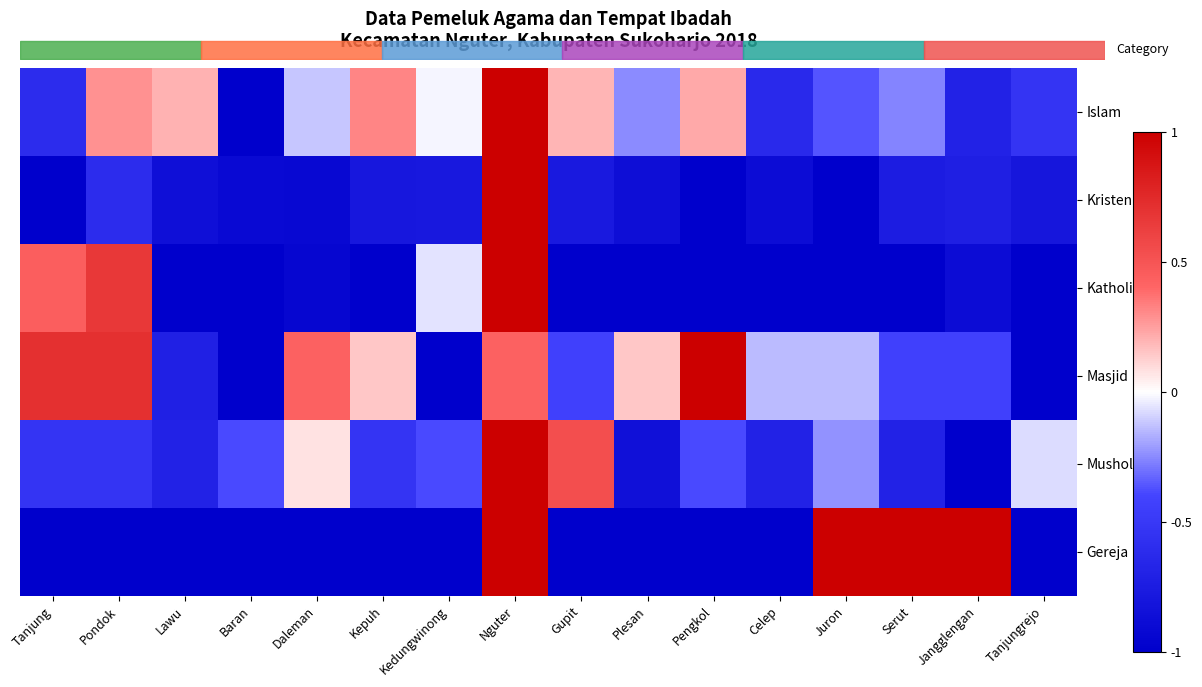

Which label corresponds to the smallest value in the chart?

Baran